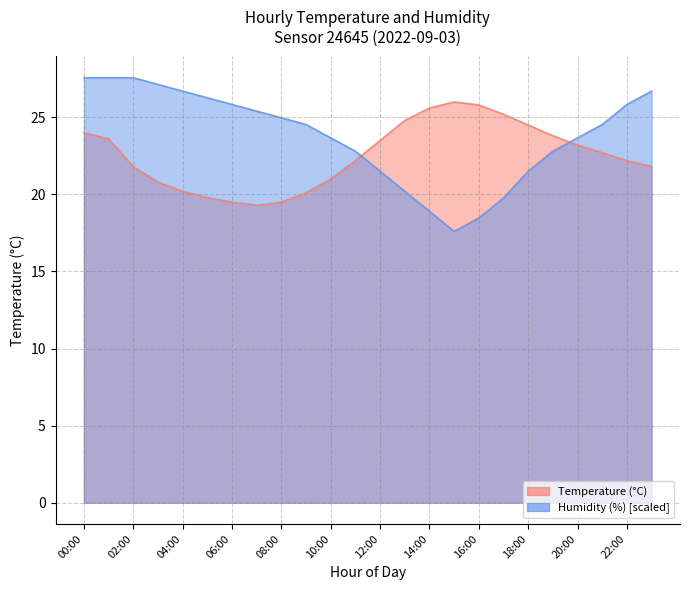

What is the difference between the second highest and second lowest values in the humidity series?

9.1